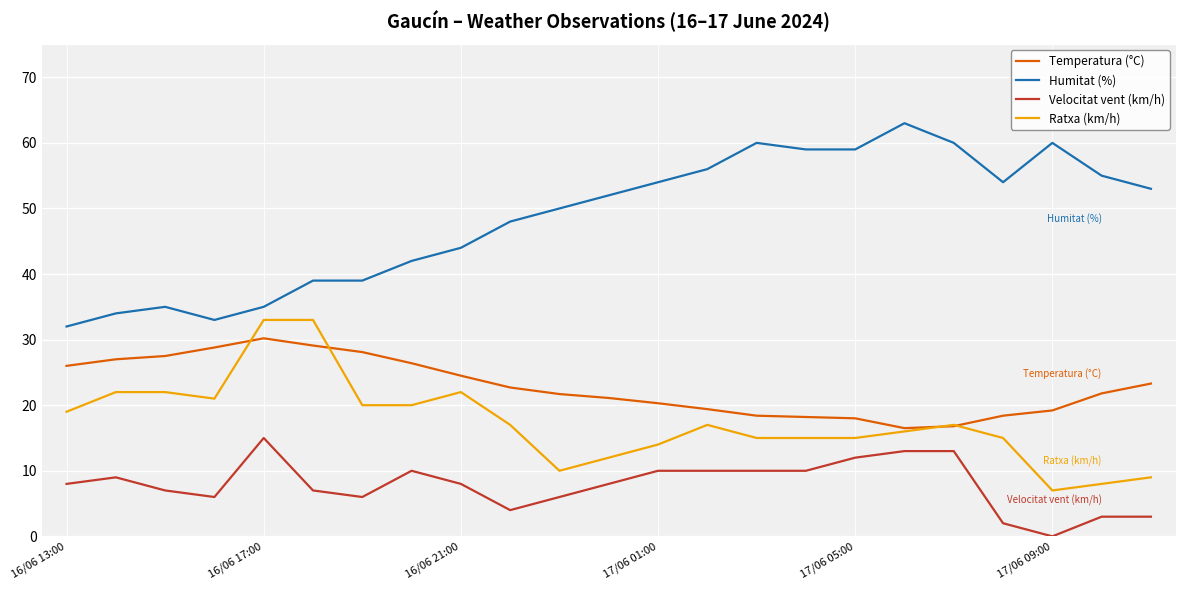

Which series has the largest total across all categories?

Humitat (%)